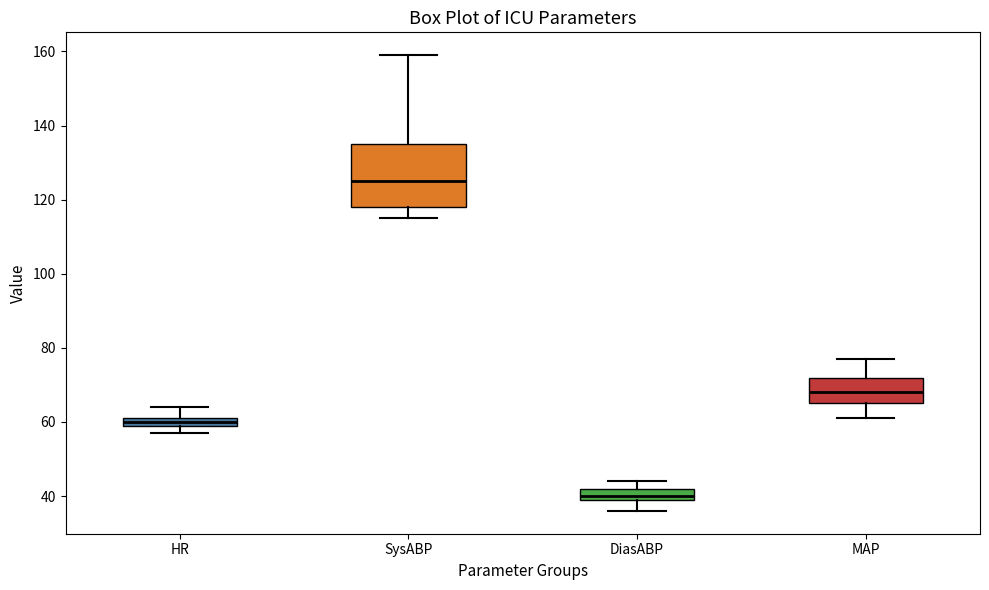

Which box has the highest median line?

SysABP